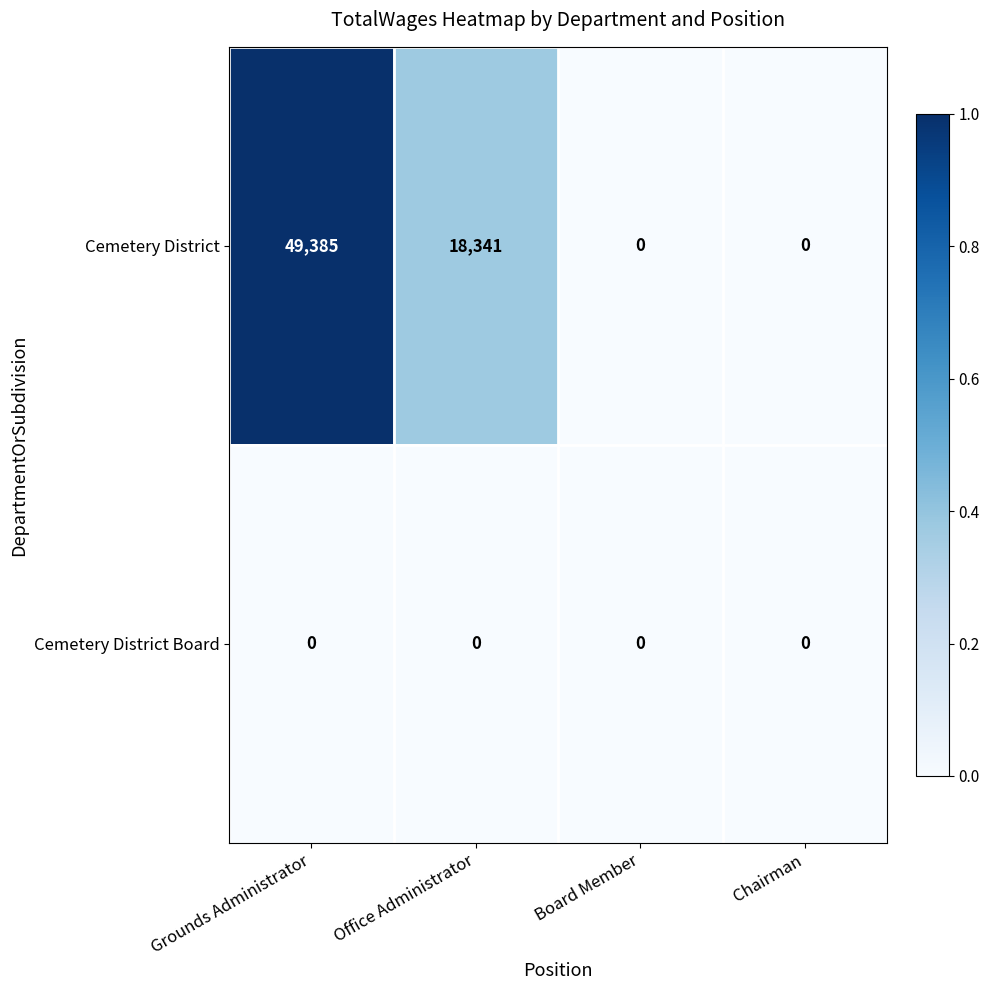

At which category is the sum across all series the highest?

Grounds Administrator